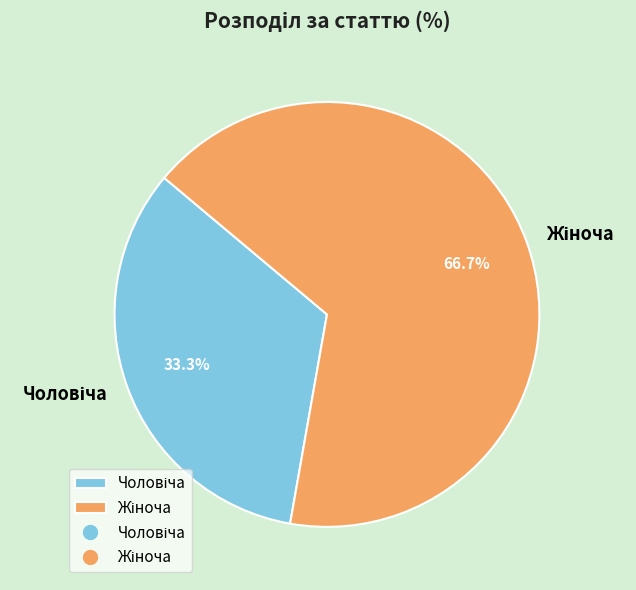

How many slices are in this pie chart?

2